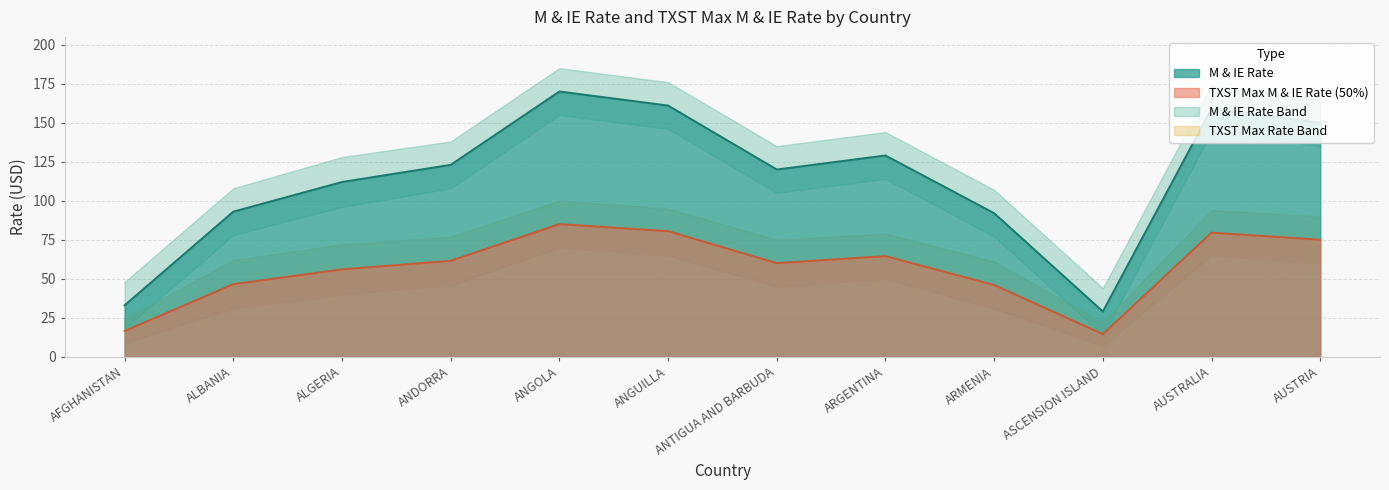

What is the difference between the maximum and minimum values in the TXST Max M & IE Rate (50%) series?

70.5